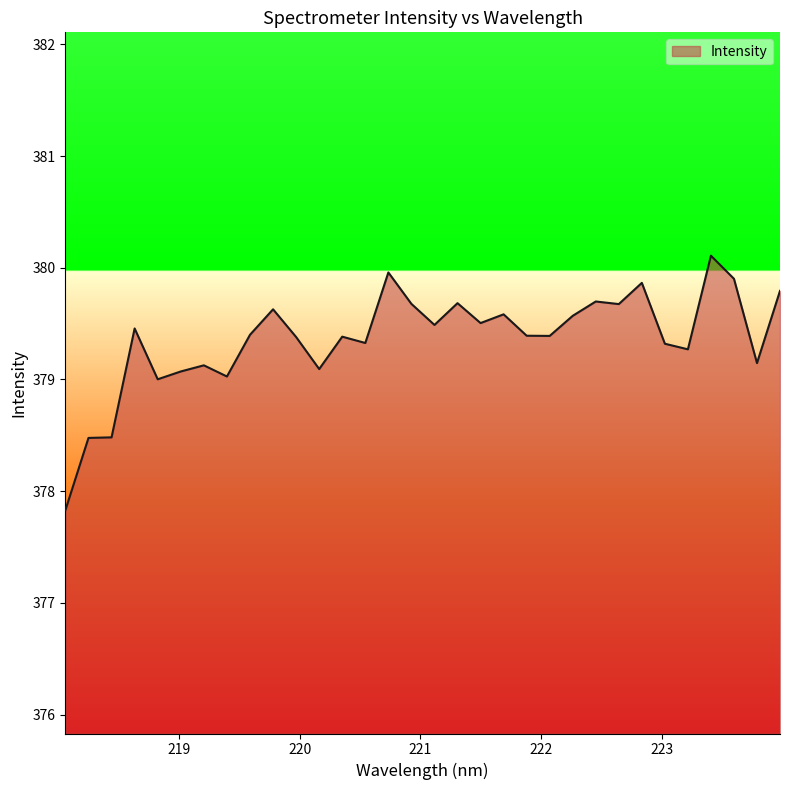

What is the difference between the maximum and minimum values?

2.3